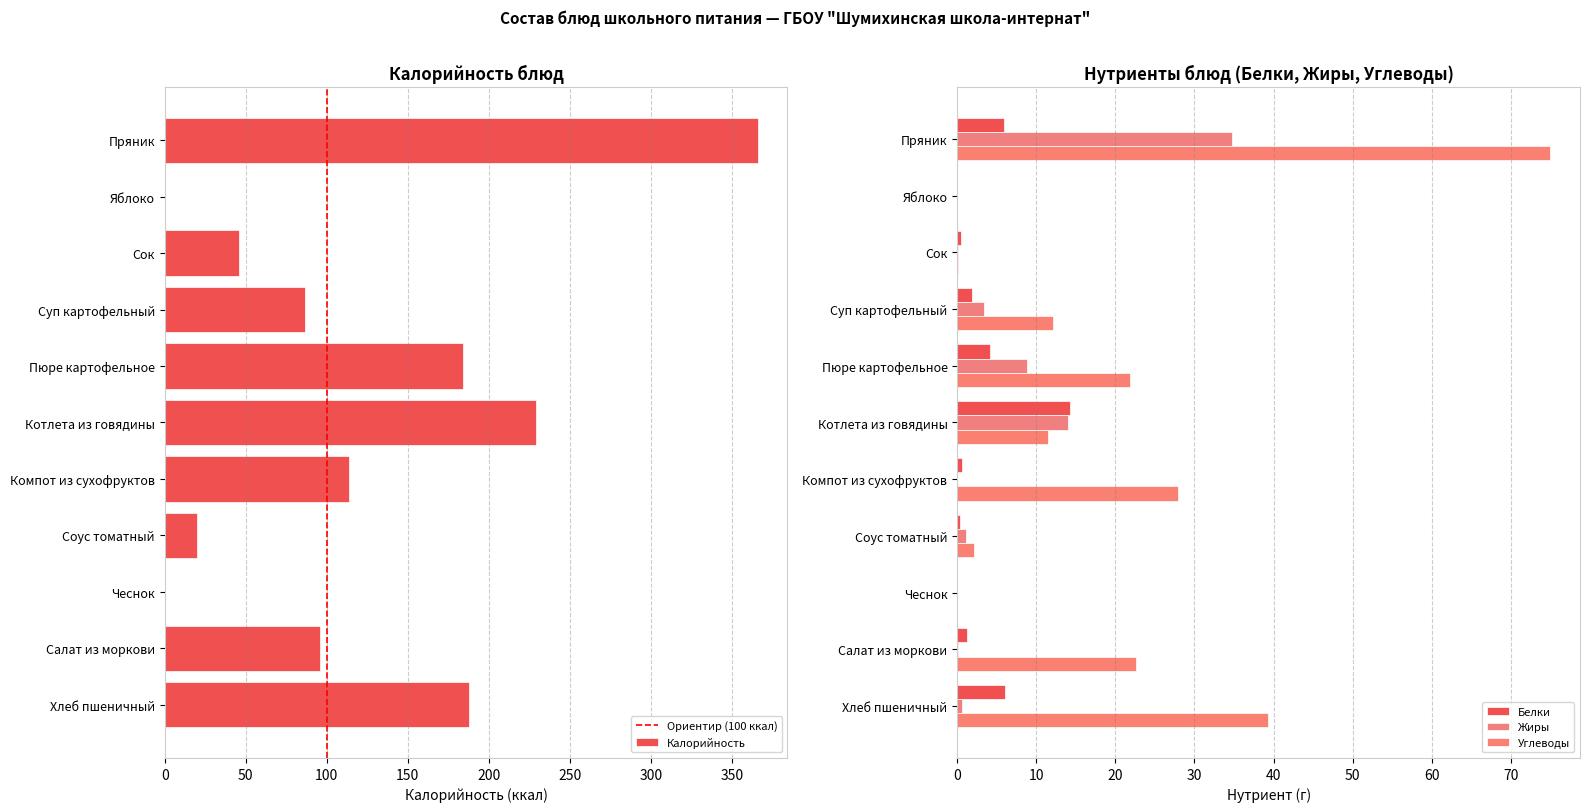

The Калорийность series shows -237.7 at Яблоко. True or false?

False